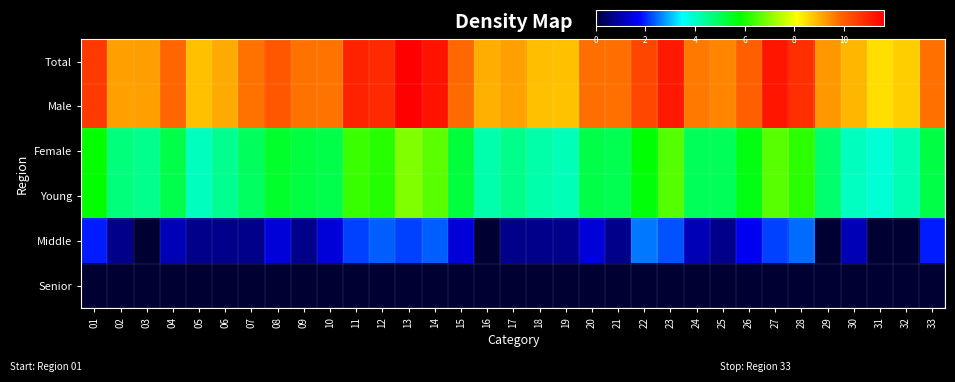

What is the spread (max minus min) of values at 33?

9.7